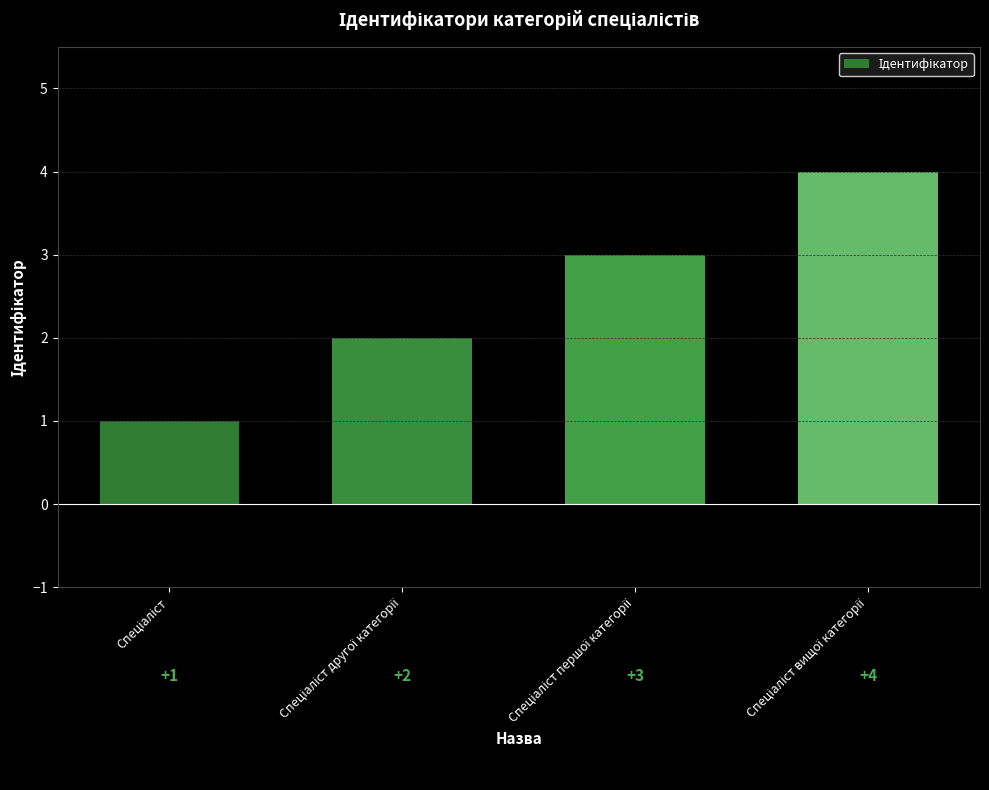

What is the greatest value displayed?

4